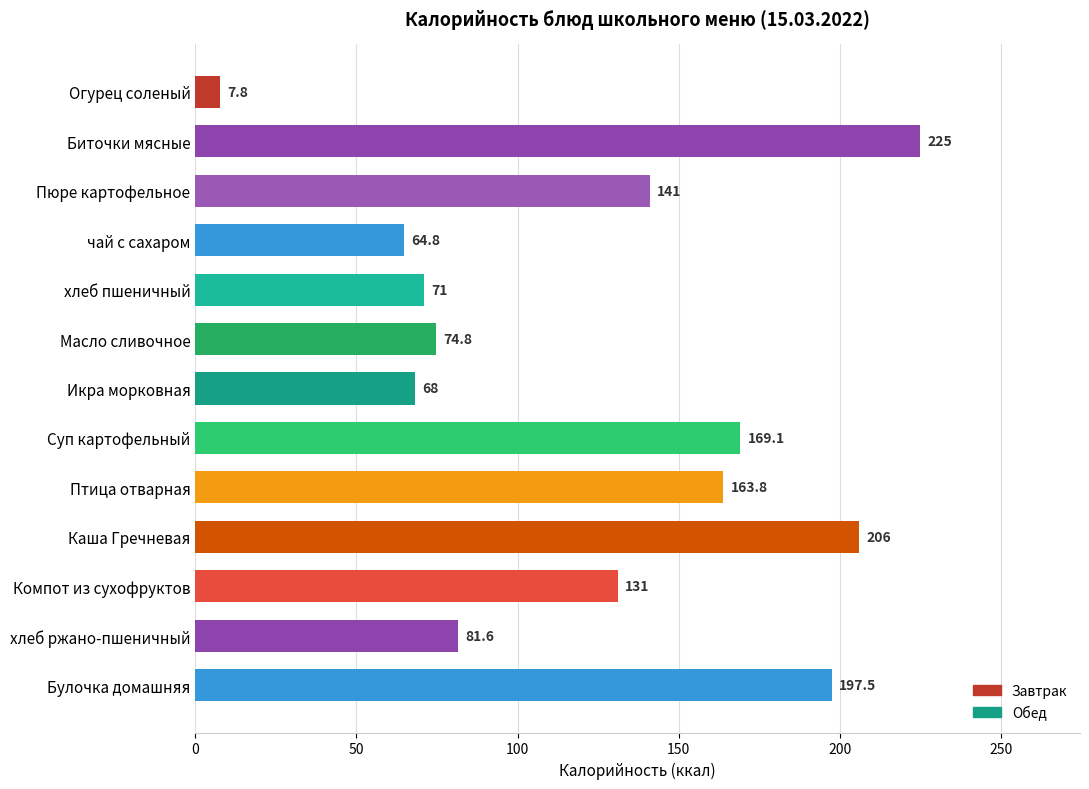

What is the label of the 8th bar from the bottom?

Масло сливочное